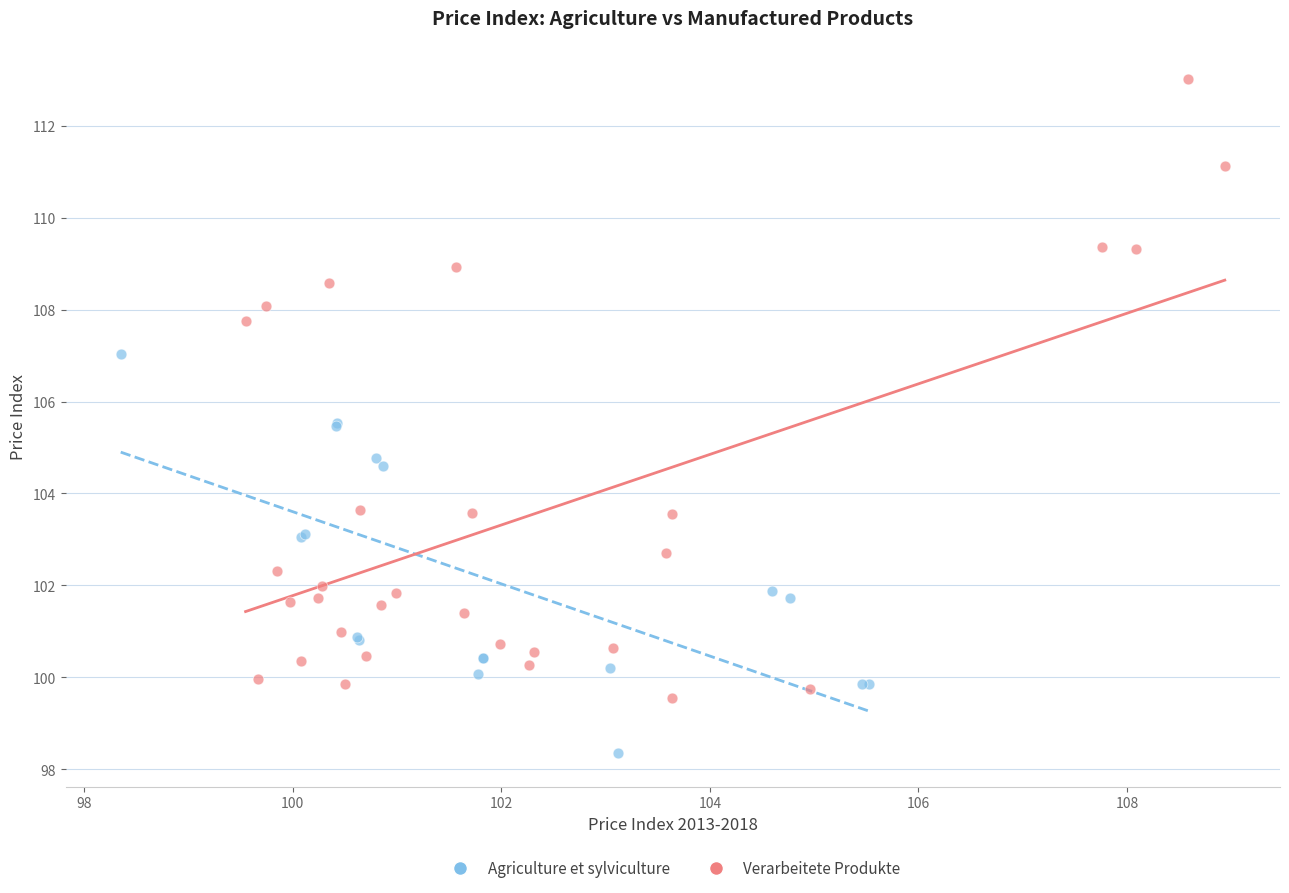

Which series reaches the minimum Y coordinate?

Agriculture et sylviculture